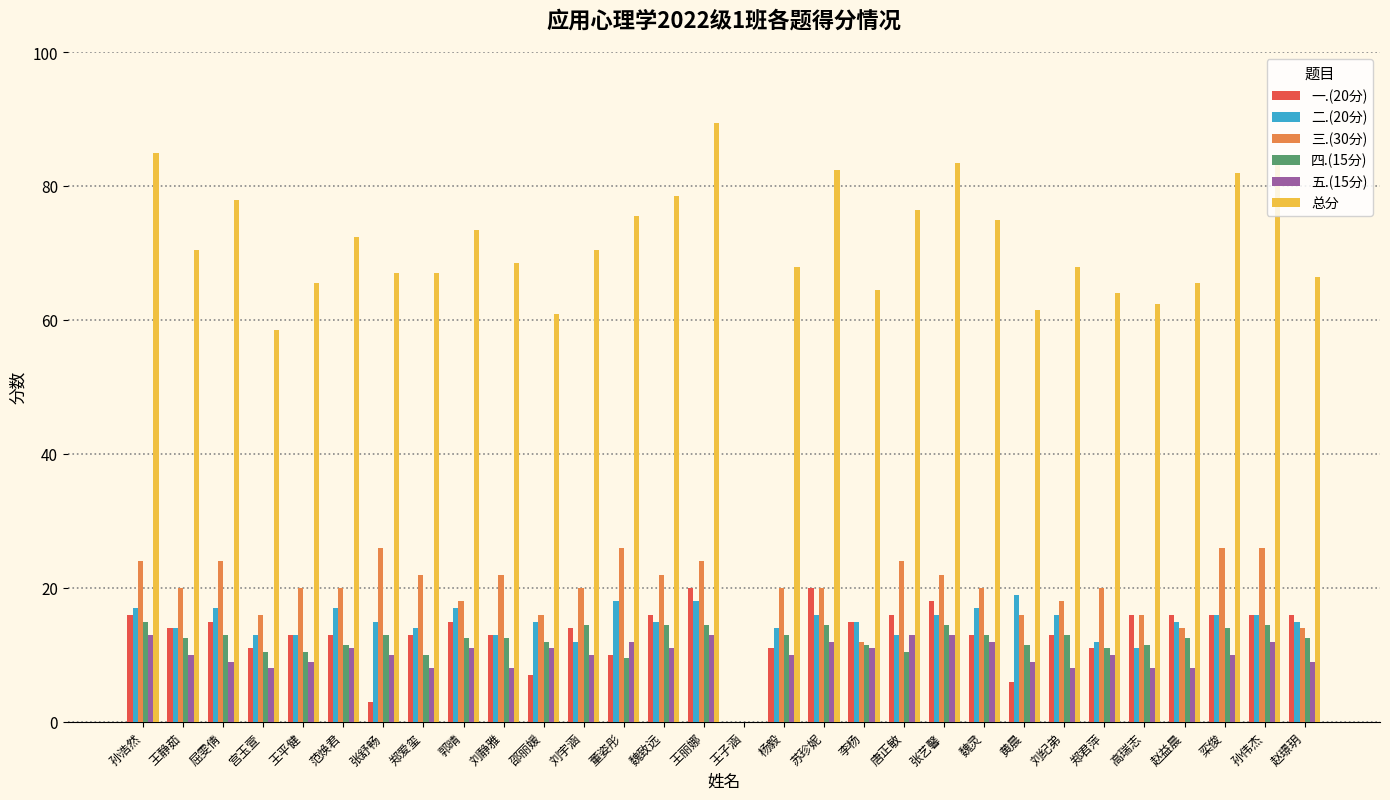

What is the highest value of the 五.(15分) series?

13.0